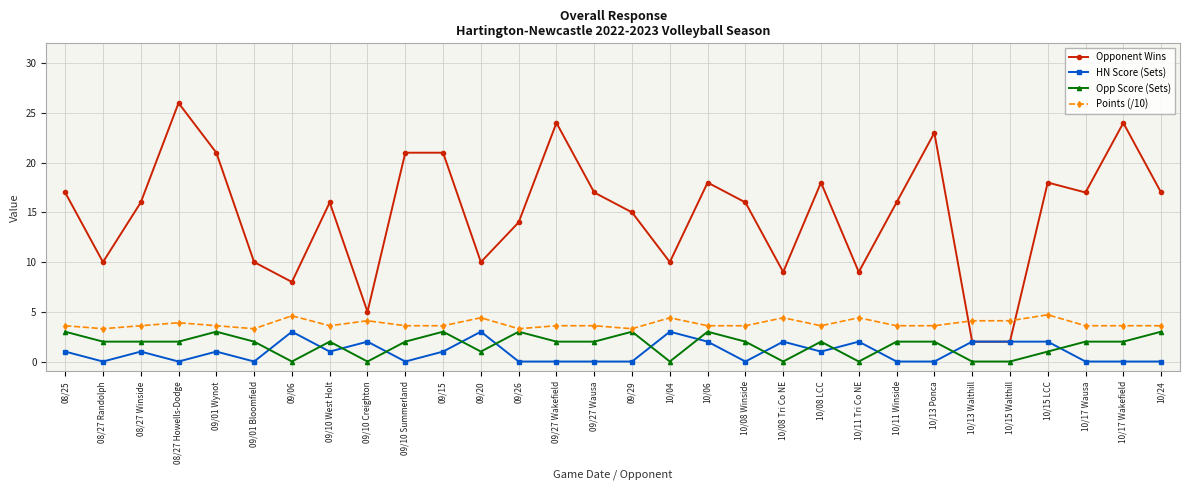

What is the total value across all series at 08/25?

24.6